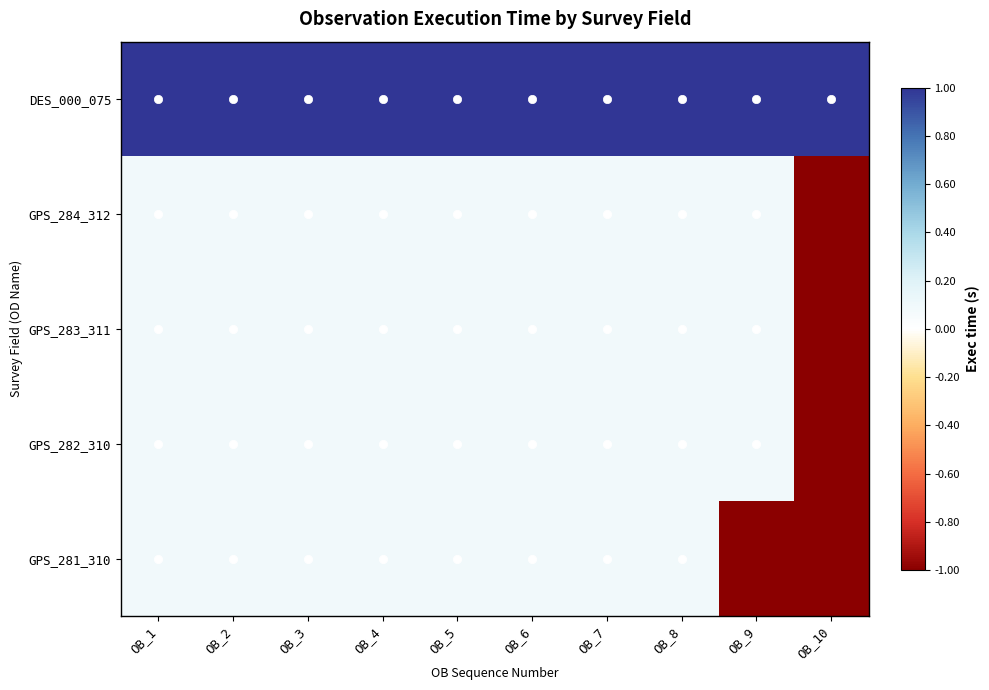

What is the smallest value displayed?

-1.0